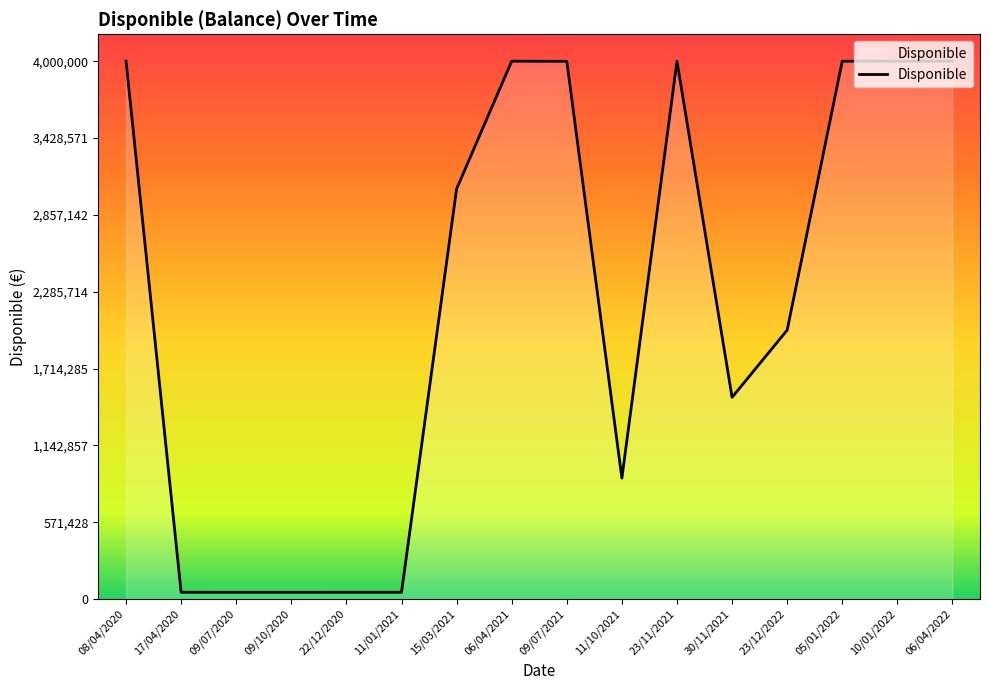

What is the average value?

2231083.0